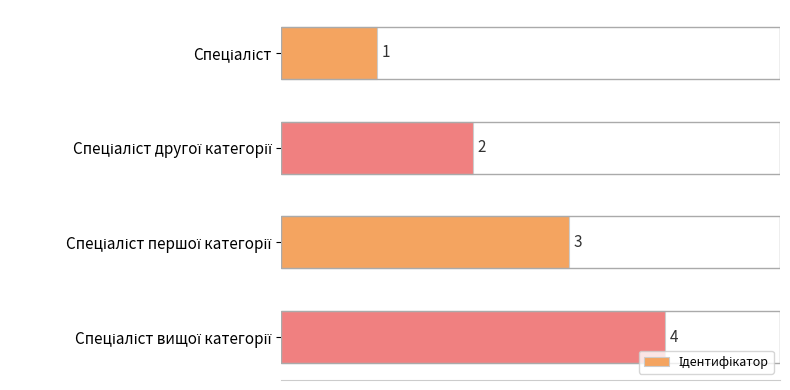

What is the maximum value shown in the chart?

4